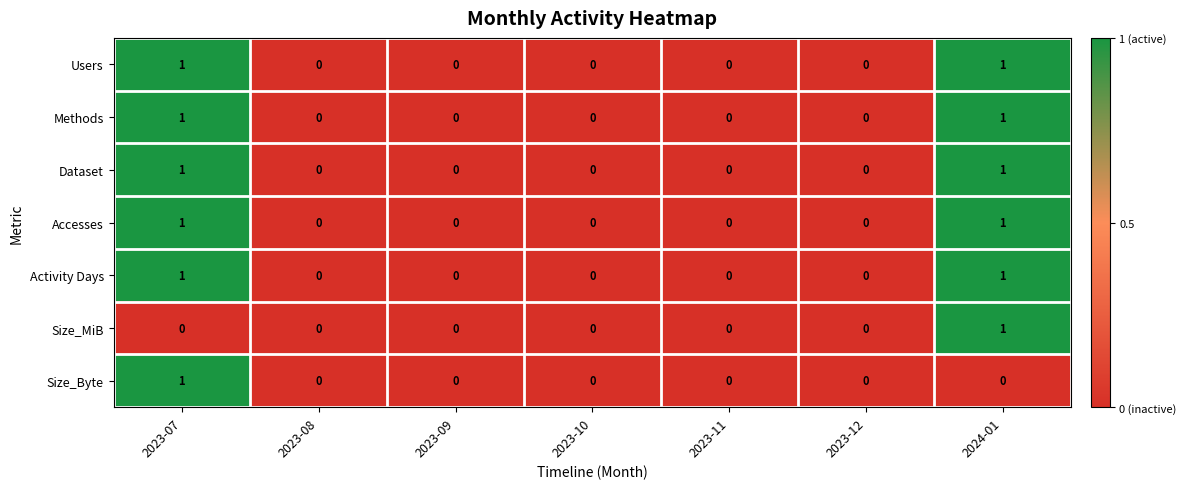

How many Users values are between 0 and 1?

7